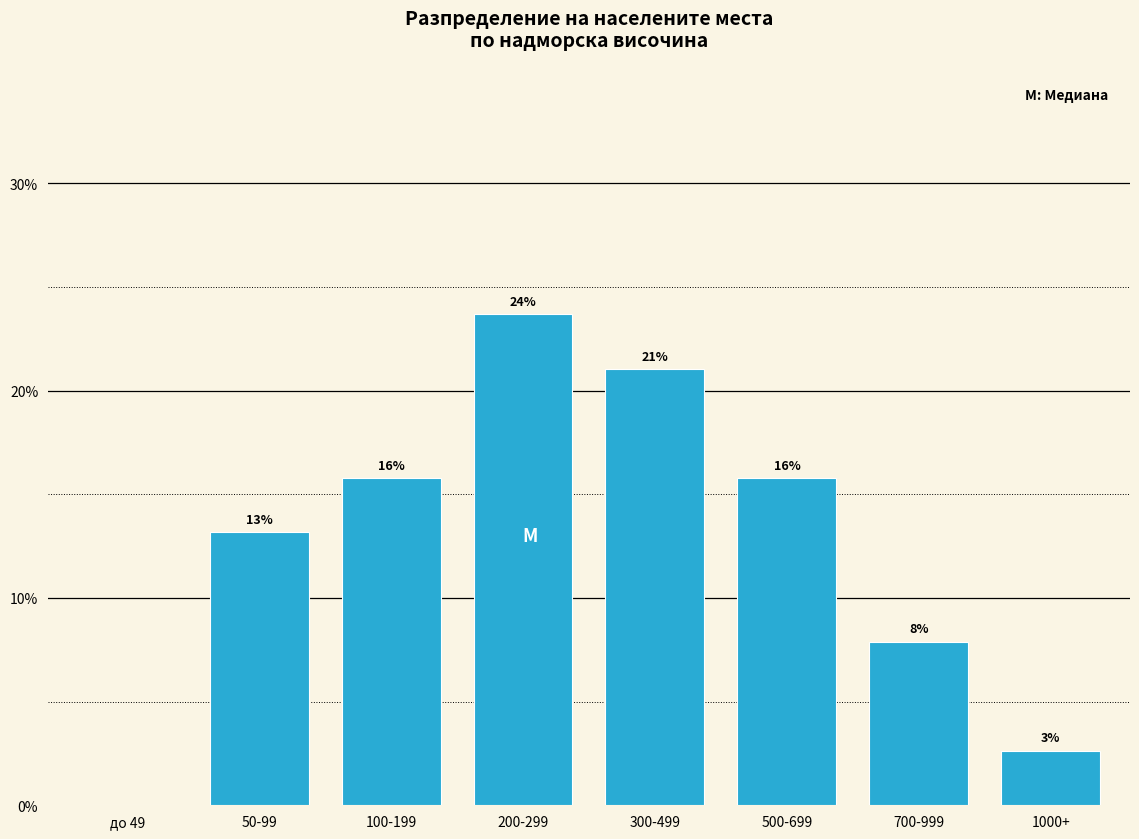

Are the bars horizontal?

No